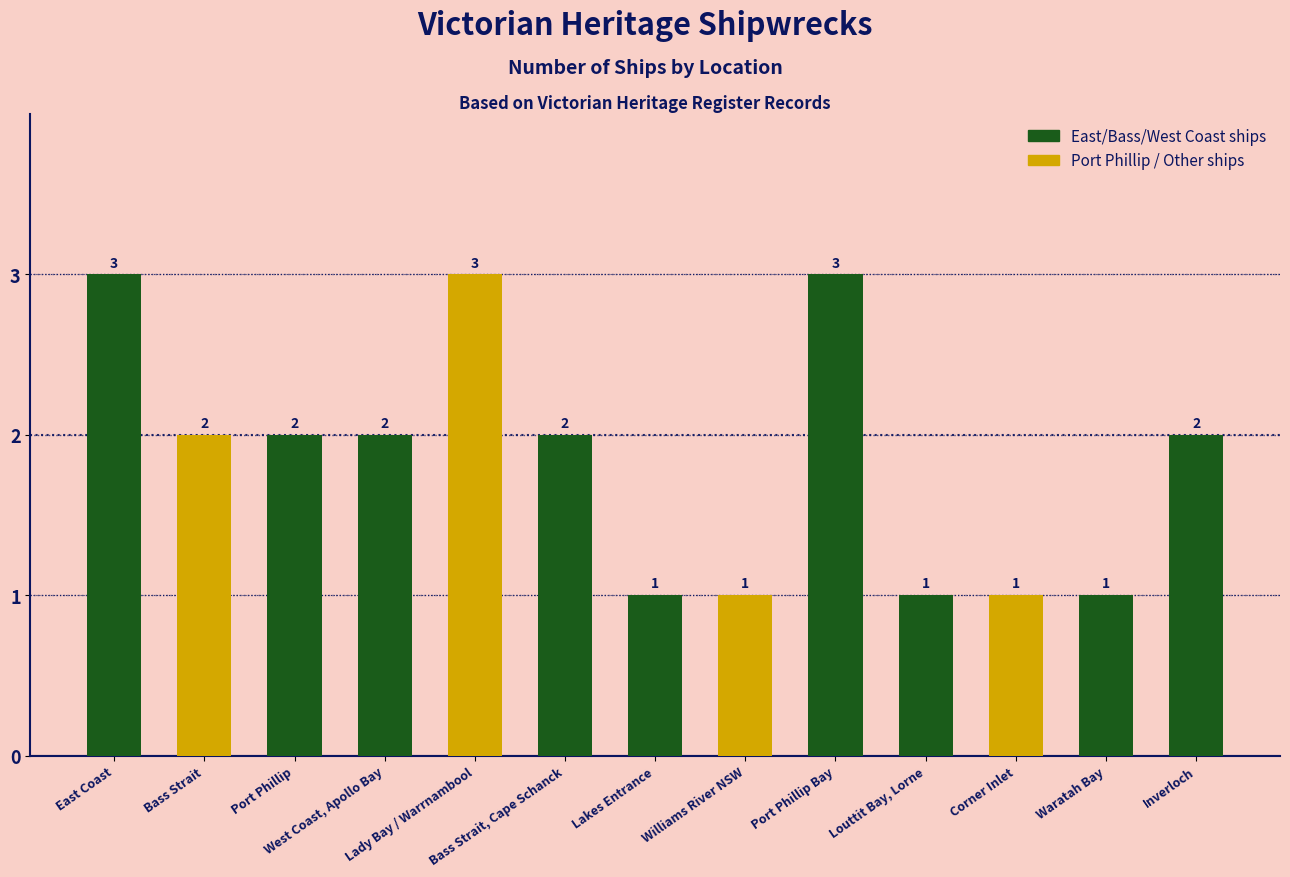

Count the values in the range 1 to 2.

10